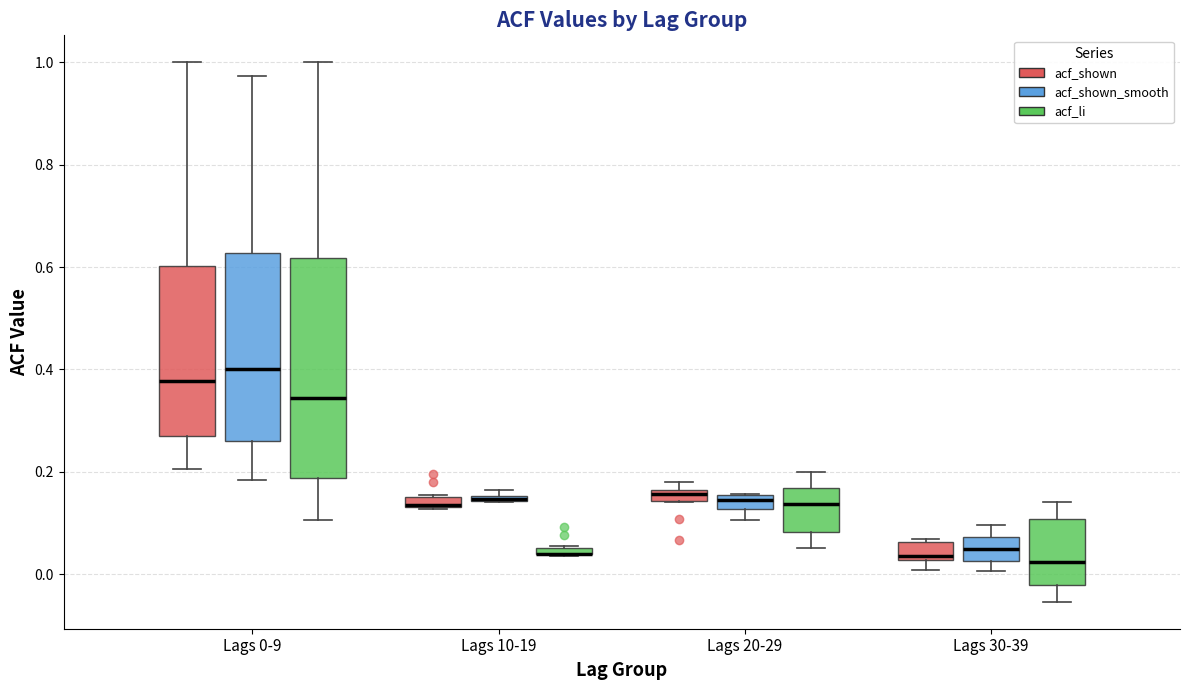

Where does the median line of the box for Lags 0-9 (acf_shown_smooth) sit on the y-axis? The values are not printed on the chart, so give them approximately, as read against the axis.

0.40